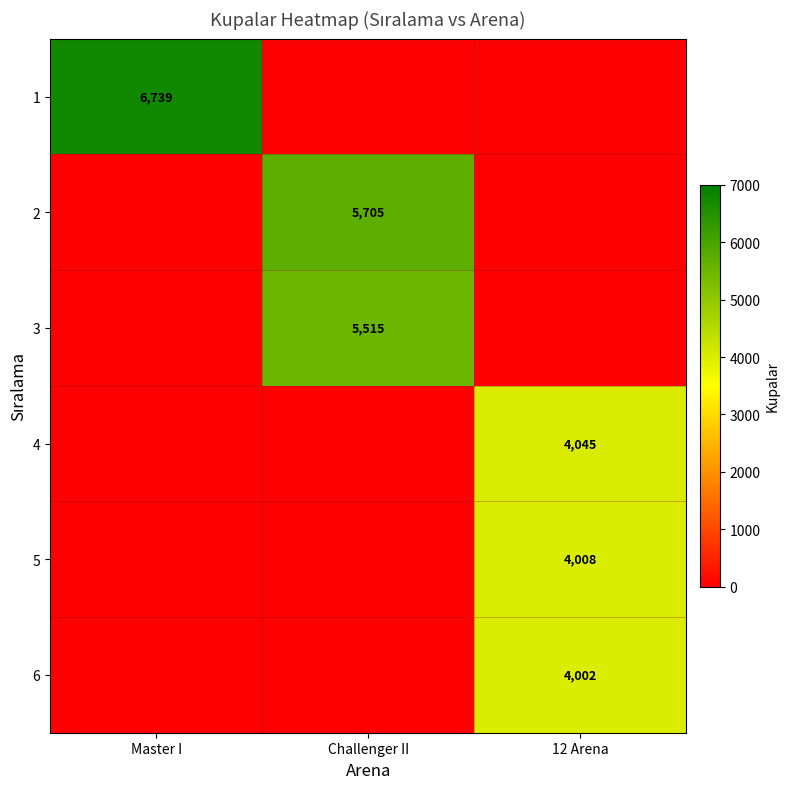

The 2 series shows 7688 at Challenger II. True or false?

False